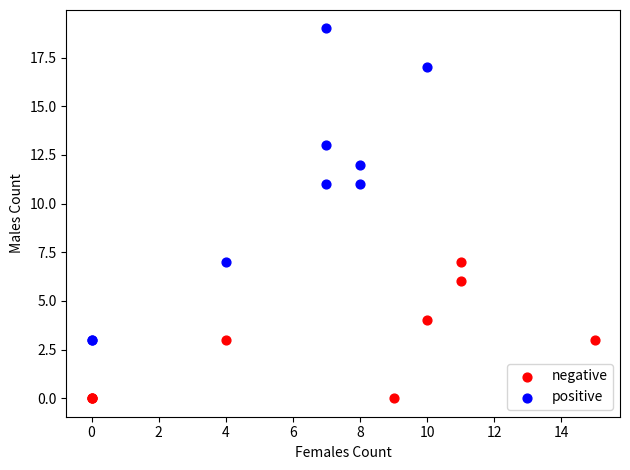

Which series reaches the maximum Y coordinate?

positive